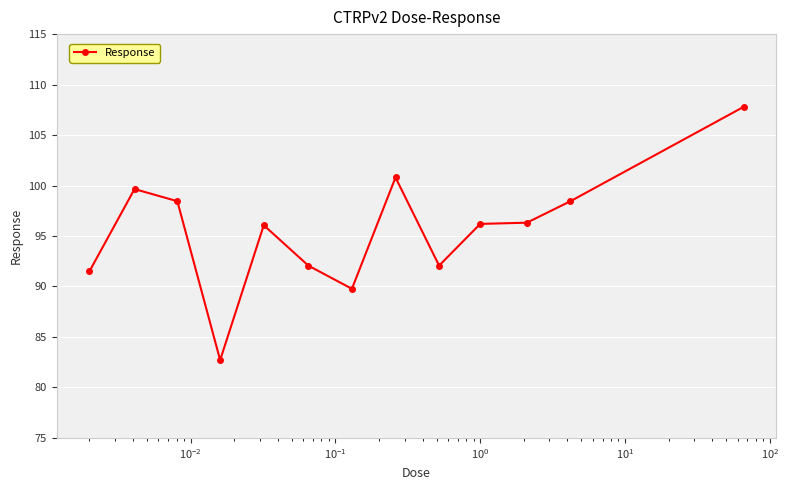

What is the difference between the maximum and minimum values?

25.1